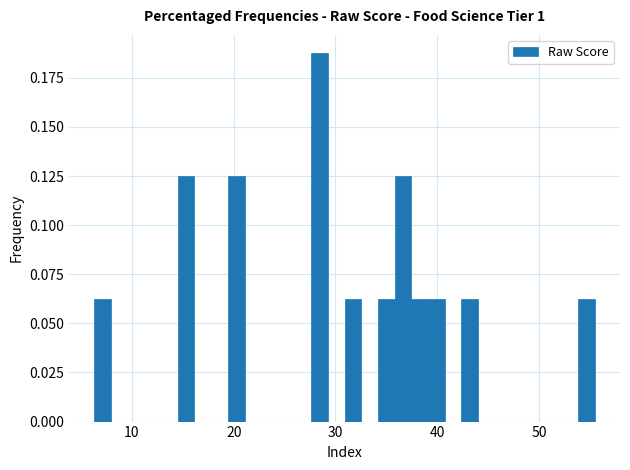

Around what value on the x-axis is the tallest bar? Give the approximate position of its centre, as read against the axis.

28